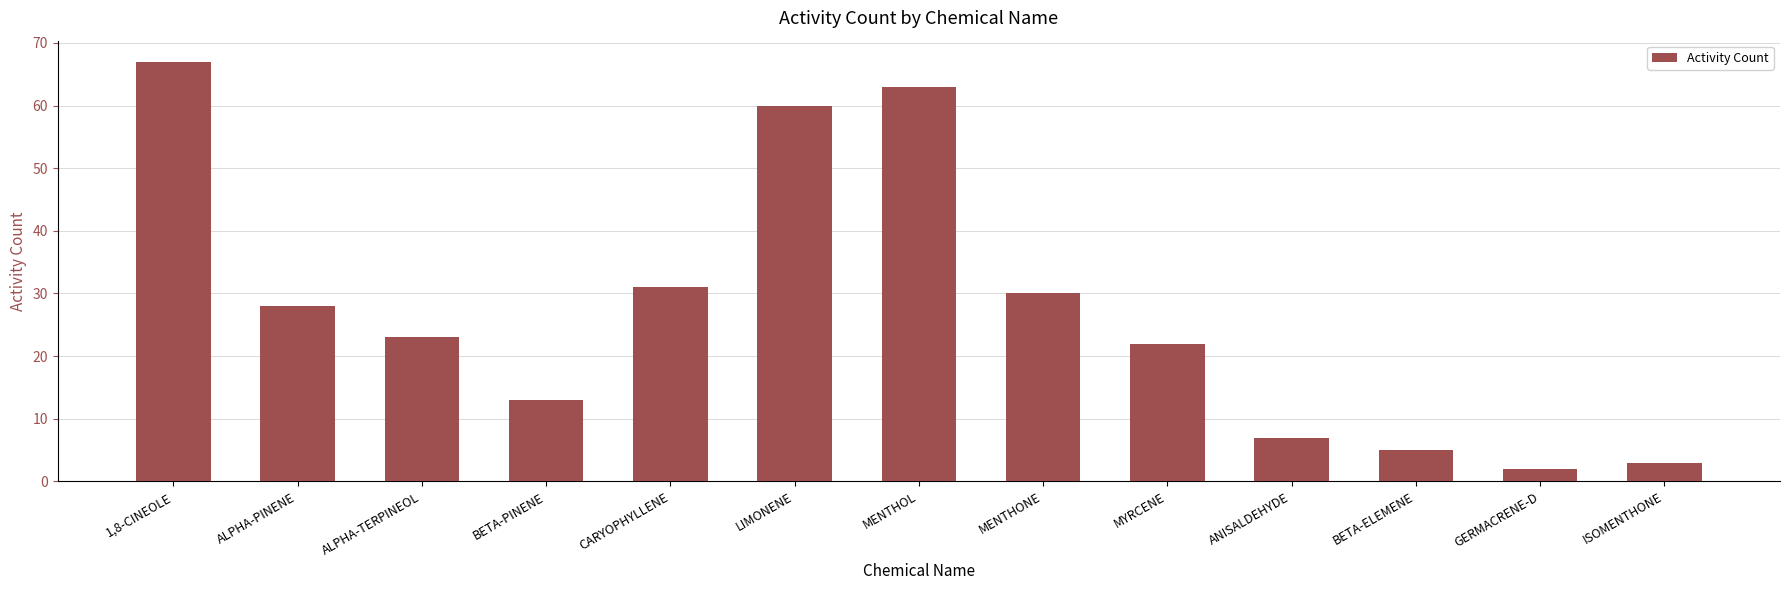

What is the label of the 10th bar from the left?

ANISALDEHYDE